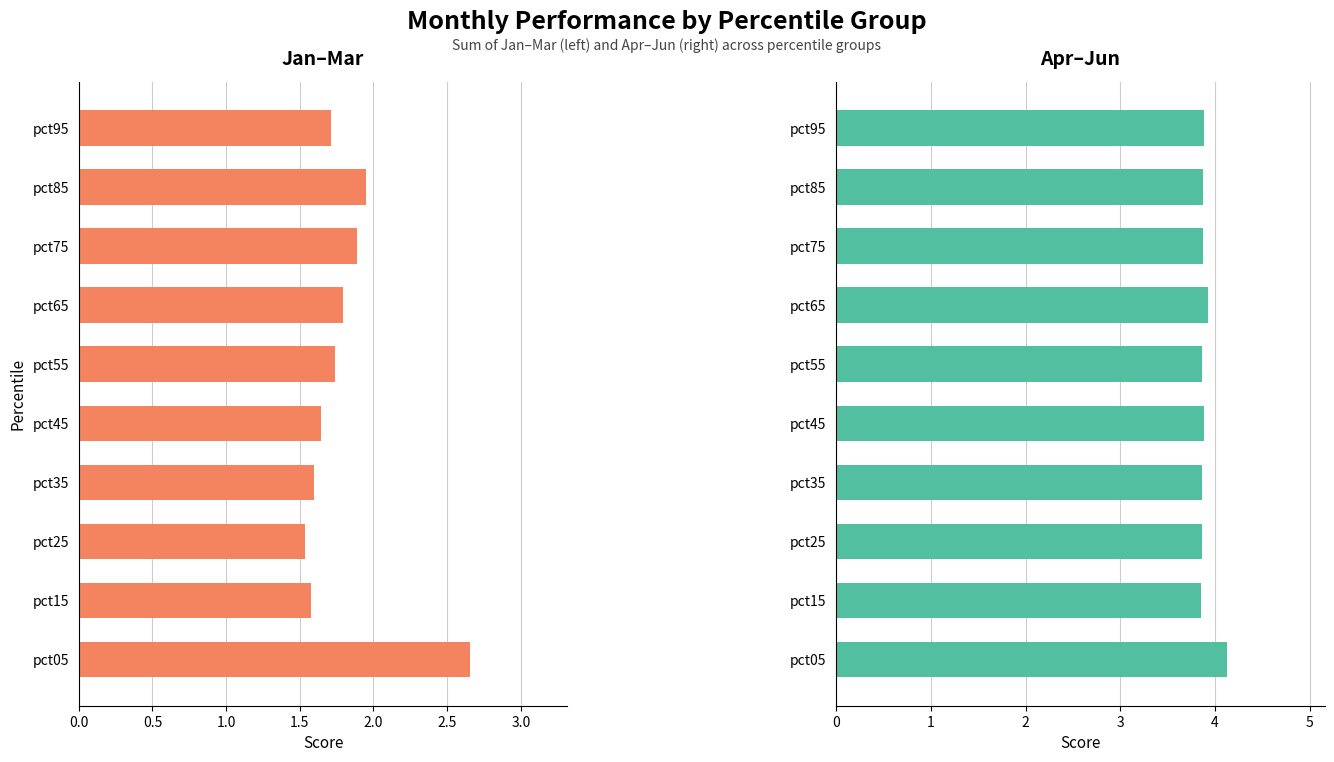

Which series has the largest range (max minus min)?

Jan+Feb+Mar